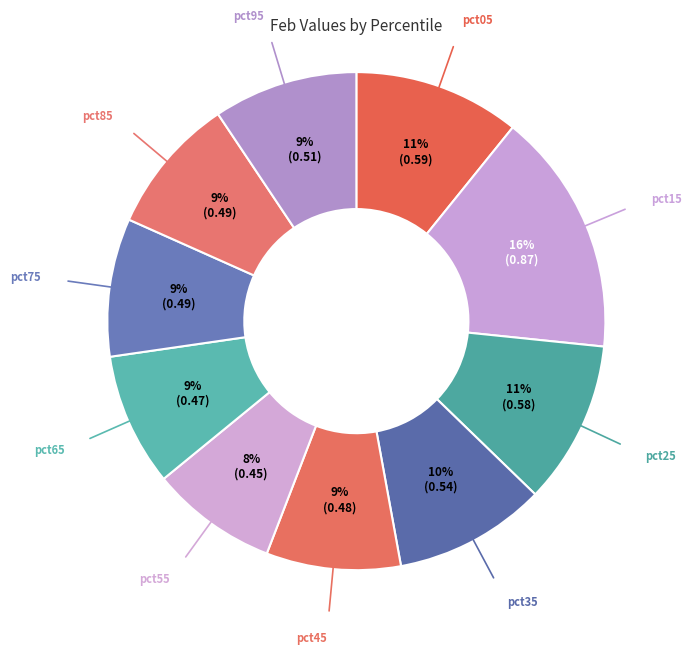

To the nearest percent, what is the combined percentage of pct15 and pct45?

25%